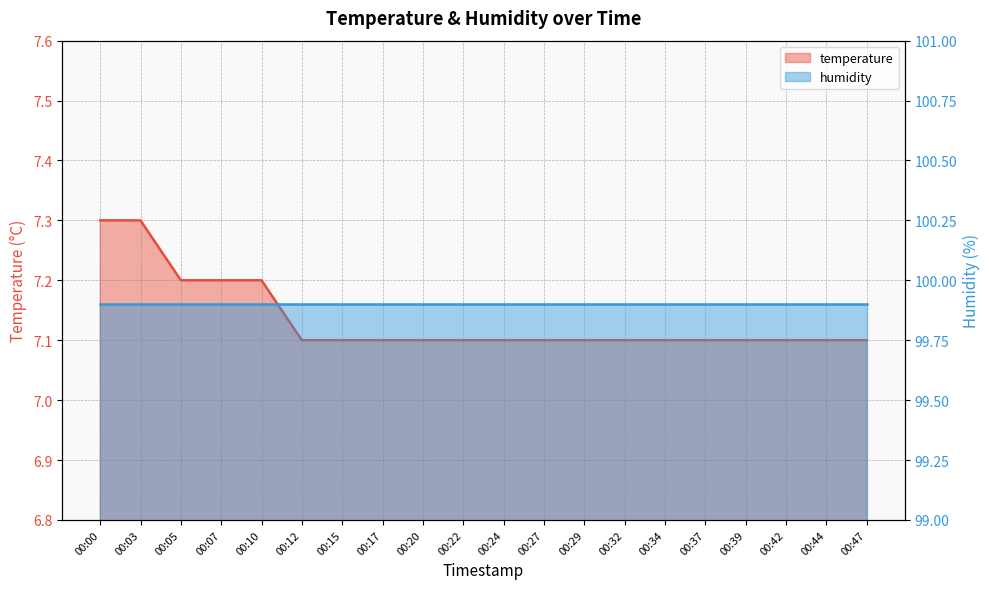

At which label is the value closest to 7?

00:12